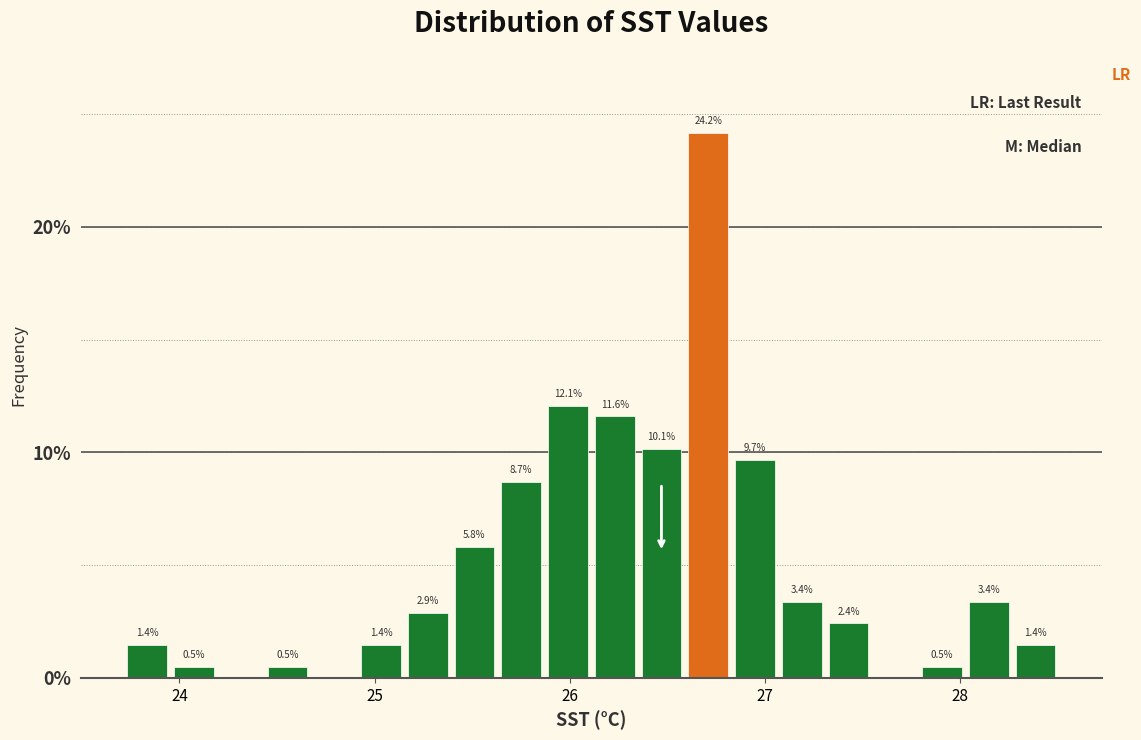

Around what value on the x-axis is the tallest bar? Give the approximate position of its centre, as read against the axis.

26.7